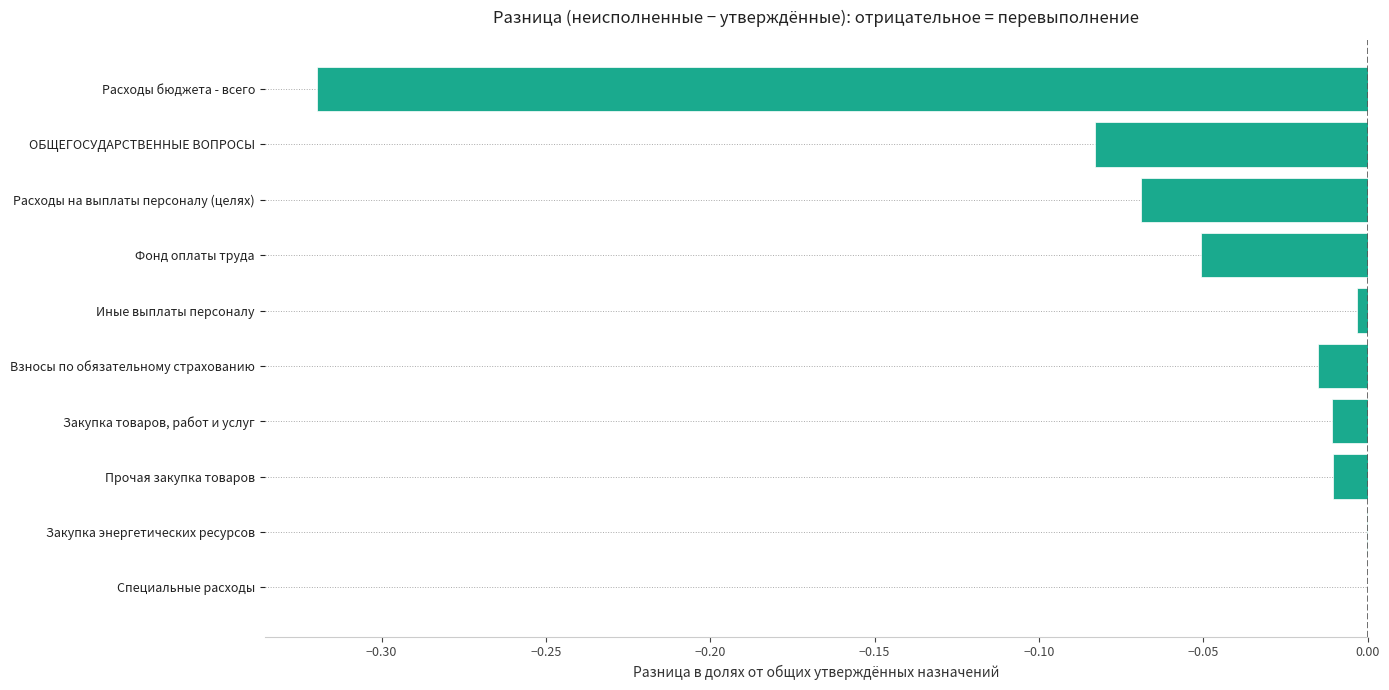

Is it true that the value at Прочая закупка товаров is -0.0?

True